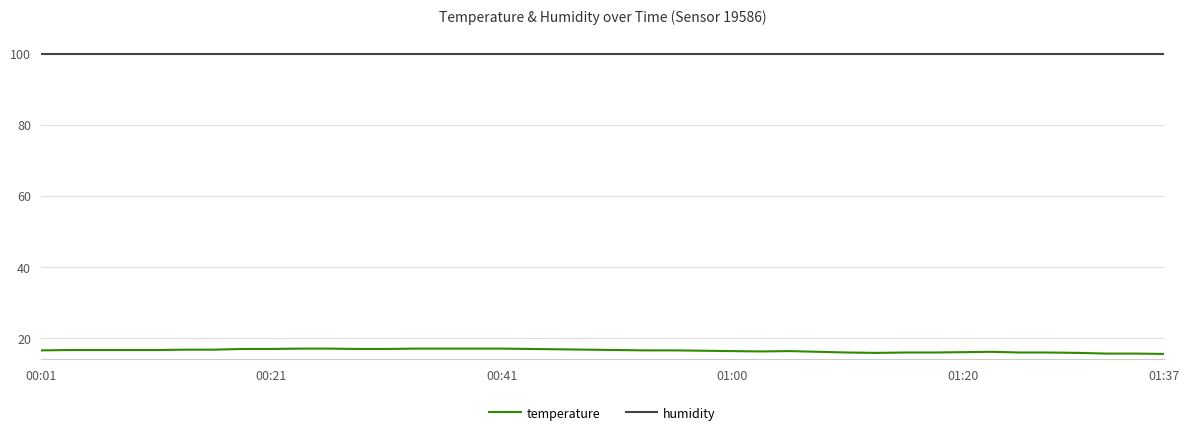

Which series has the largest range (max minus min)?

temperature